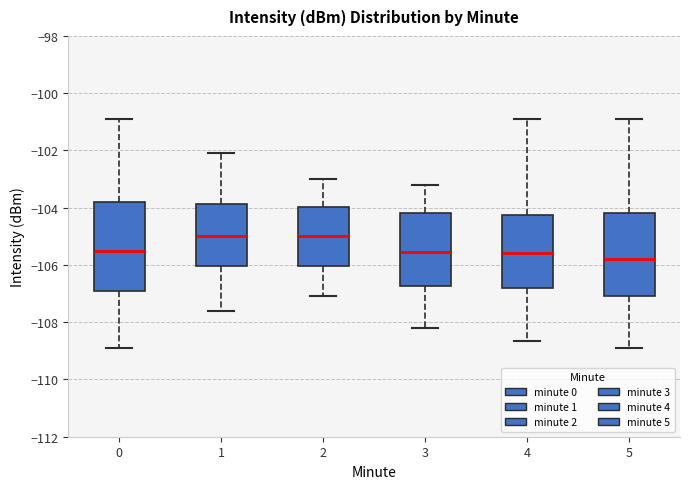

Reading left to right, read every box against the y-axis: the position of its median line, the range the box covers, and the ends of its whiskers. The values are not printed on the chart, so give them approximately, as read against the axis.

0: median -105.6, box -106.8 to -103.8, whiskers -109.0 to -100.8
1: median -105.0, box -106.0 to -103.8, whiskers -107.6 to -102.0
2: median -105.0, box -106.0 to -104.0, whiskers -107.0 to -103.0
3: median -105.6, box -106.8 to -104.2, whiskers -108.2 to -103.2
4: median -105.6, box -106.8 to -104.2, whiskers -108.6 to -100.8
5: median -105.8, box -107.0 to -104.2, whiskers -109.0 to -100.8